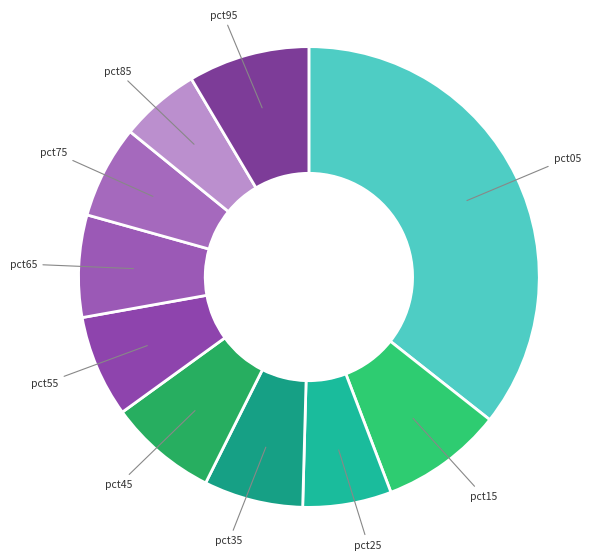

How many slices are in this pie chart?

10